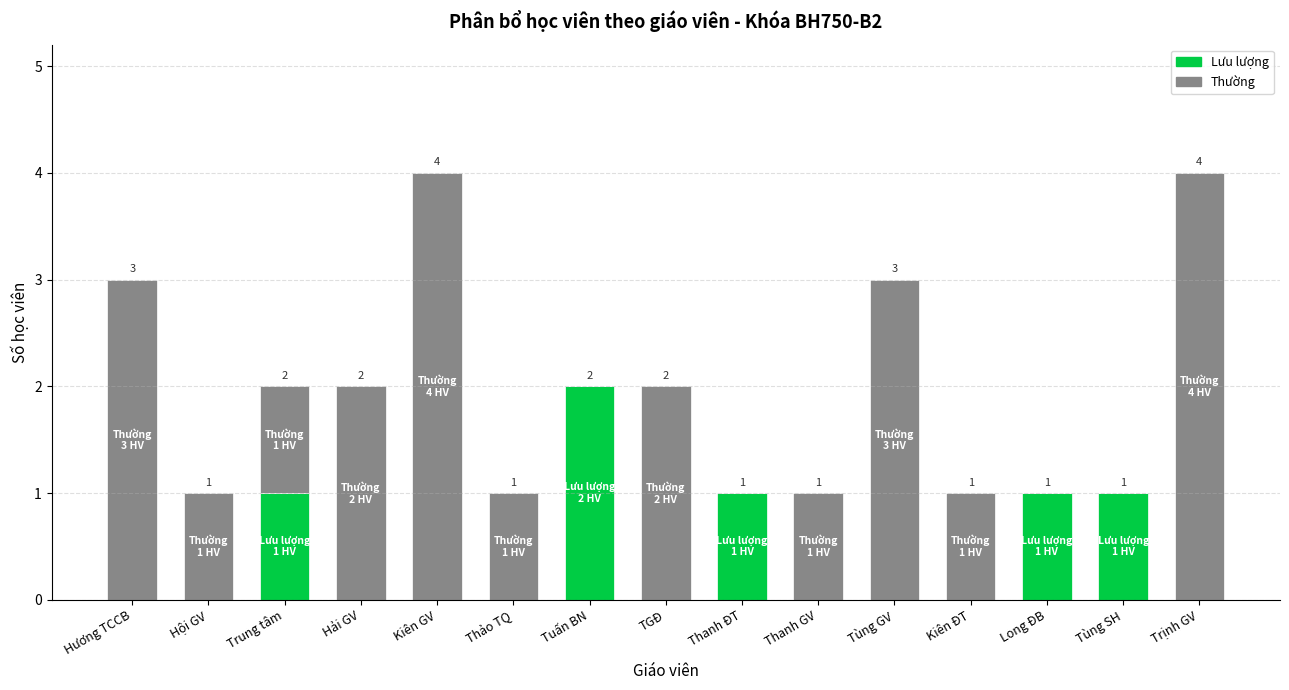

Which category has the highest value in the Lưu lượng series?

Tuấn BN